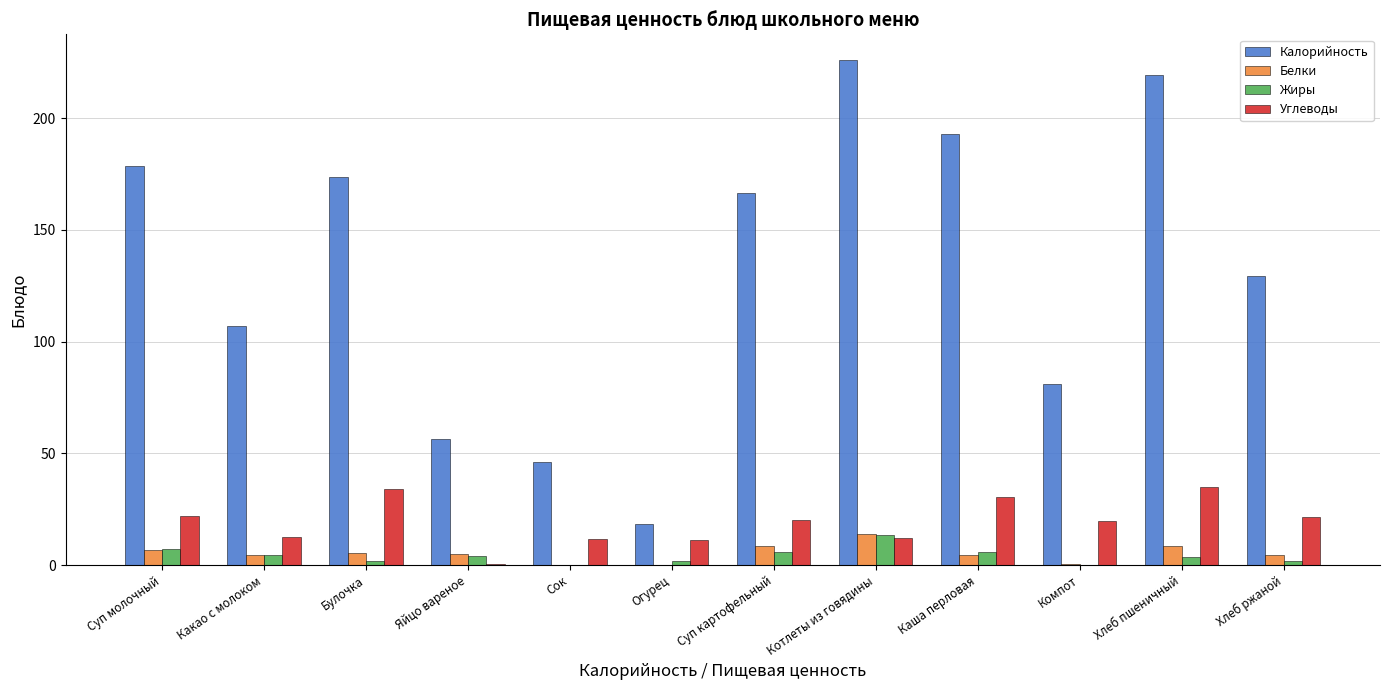

Between Какао с молоком and Яйцо вареное, which series saw the biggest shift?

Калорийность